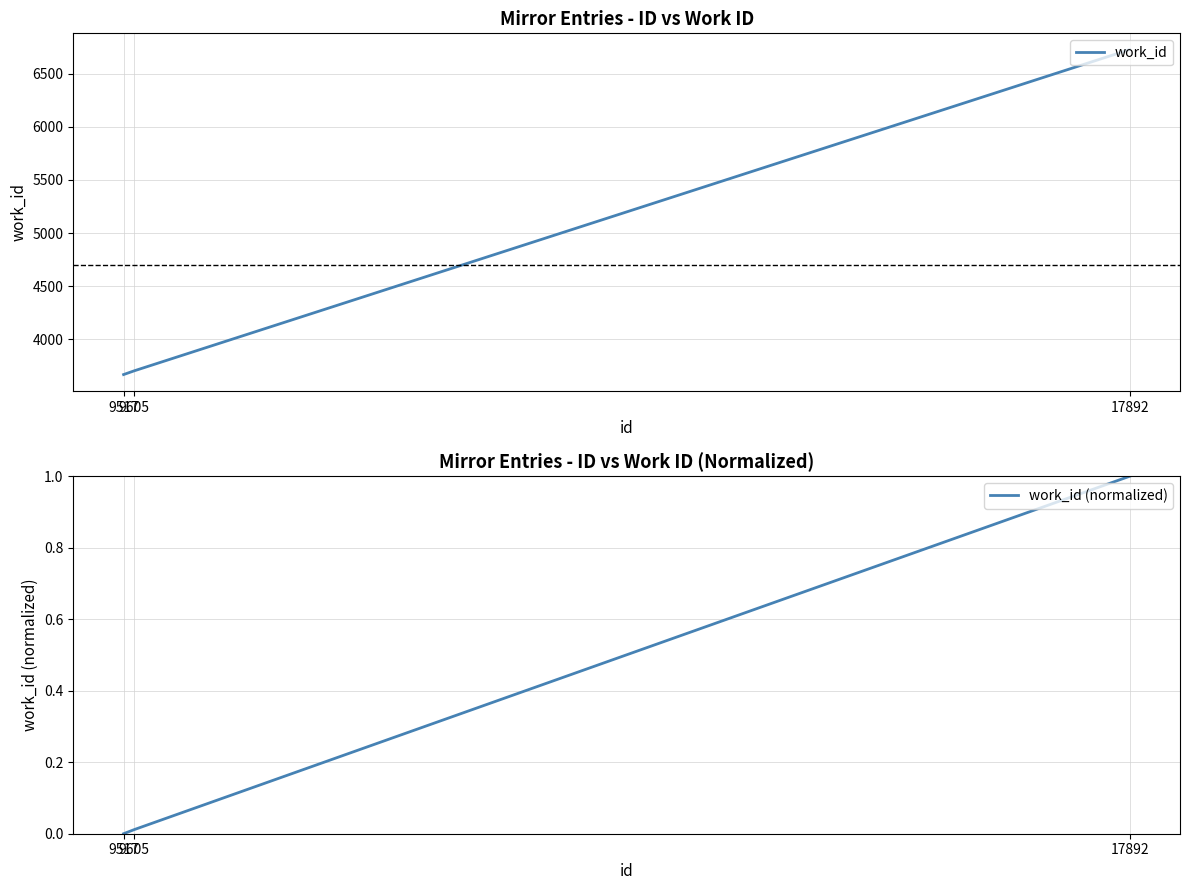

What is the difference between the maximum and second lowest values in the work_id (normalized) series?

1.0